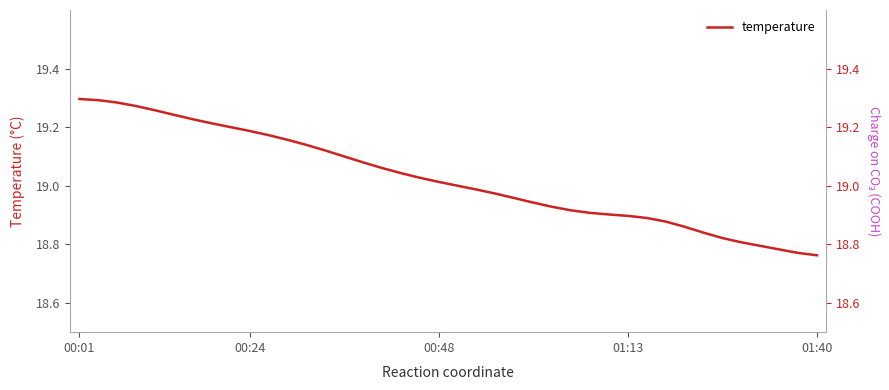

The chart shows a value of 19.0 at 20. True or false?

True